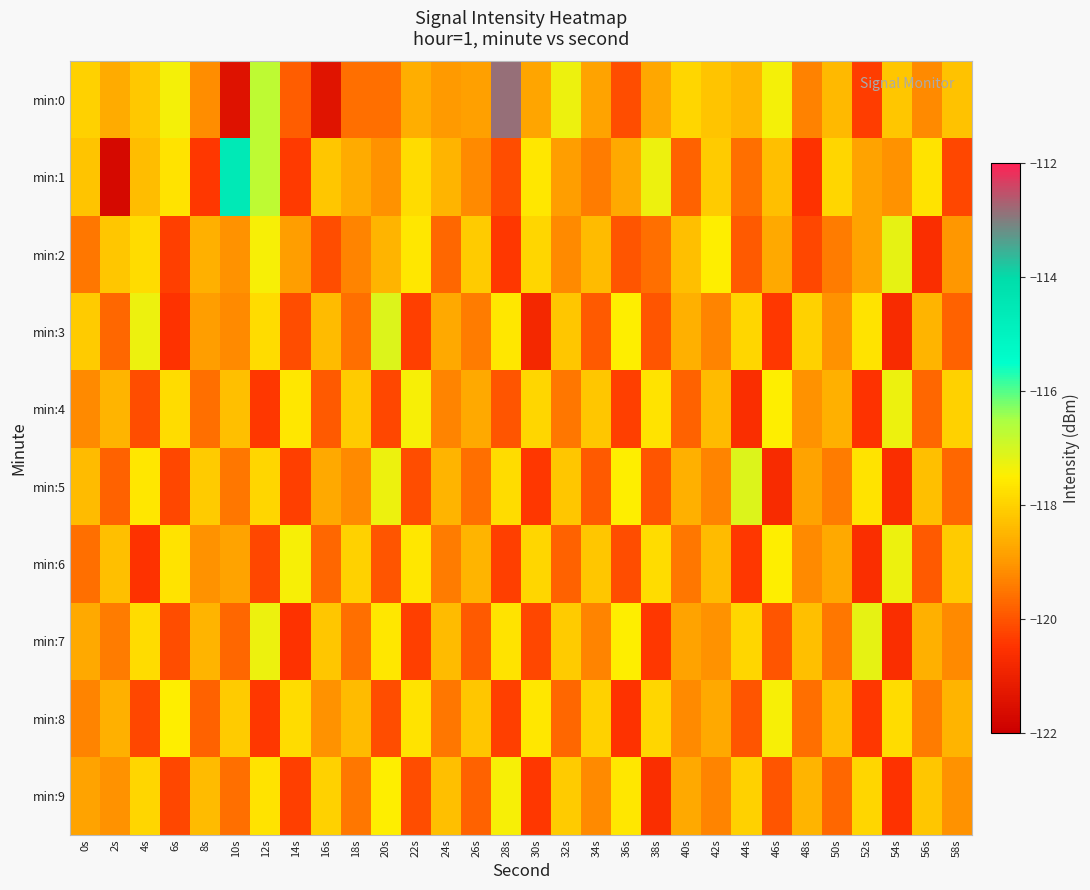

What is the difference between the highest and lowest values at 40s?

1.9